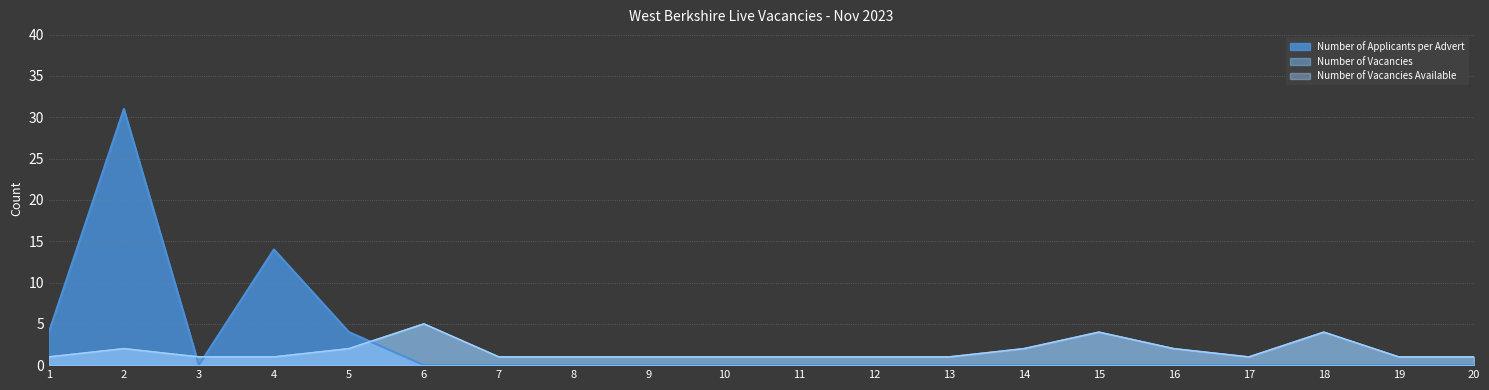

What is the sum of the Number of Applicants per Advert values at 6 and 4?

14